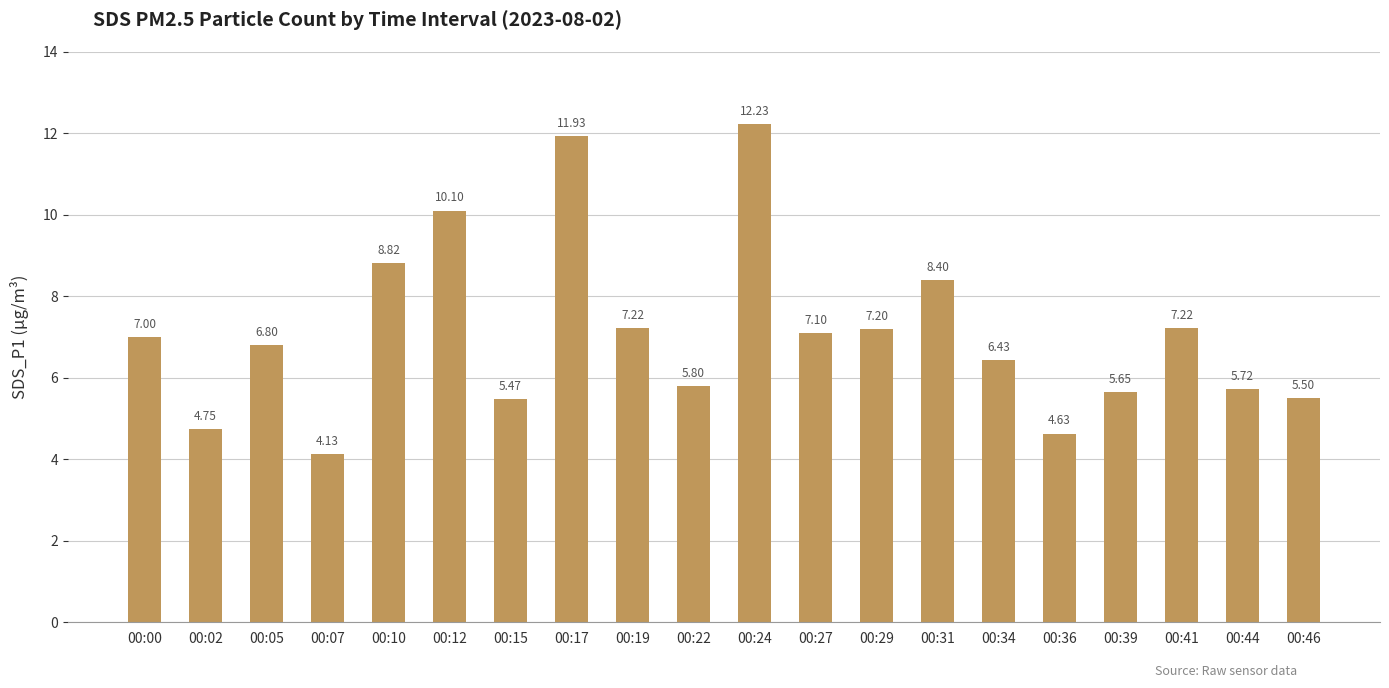

The chart shows a value of 5.7 at 00:44. True or false?

True